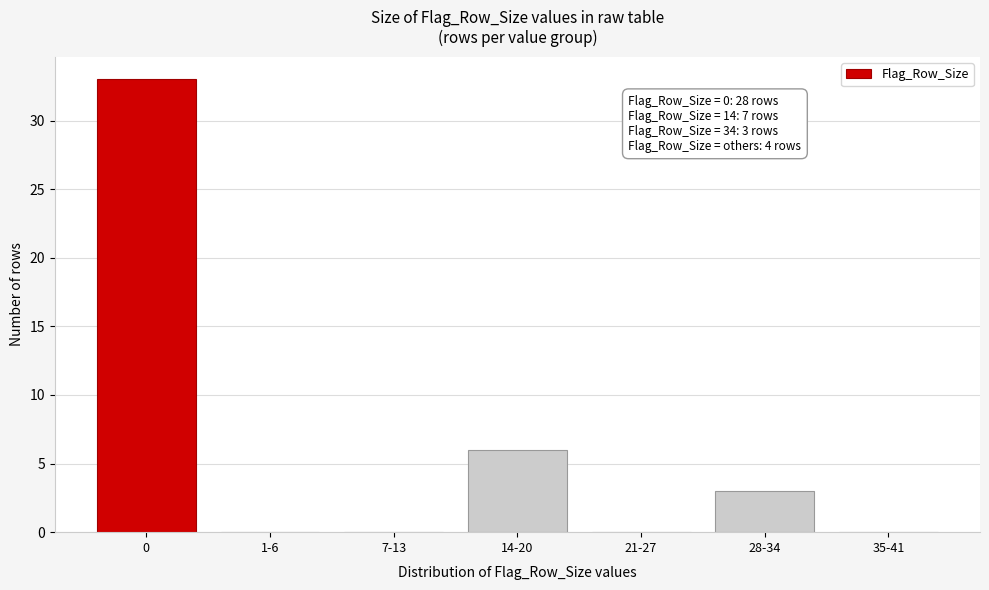

Reading left to right, list all the values displayed in this chart.

0=33	1-6=0	7-13=0	14-20=6	21-27=0	28-34=3	35-41=0